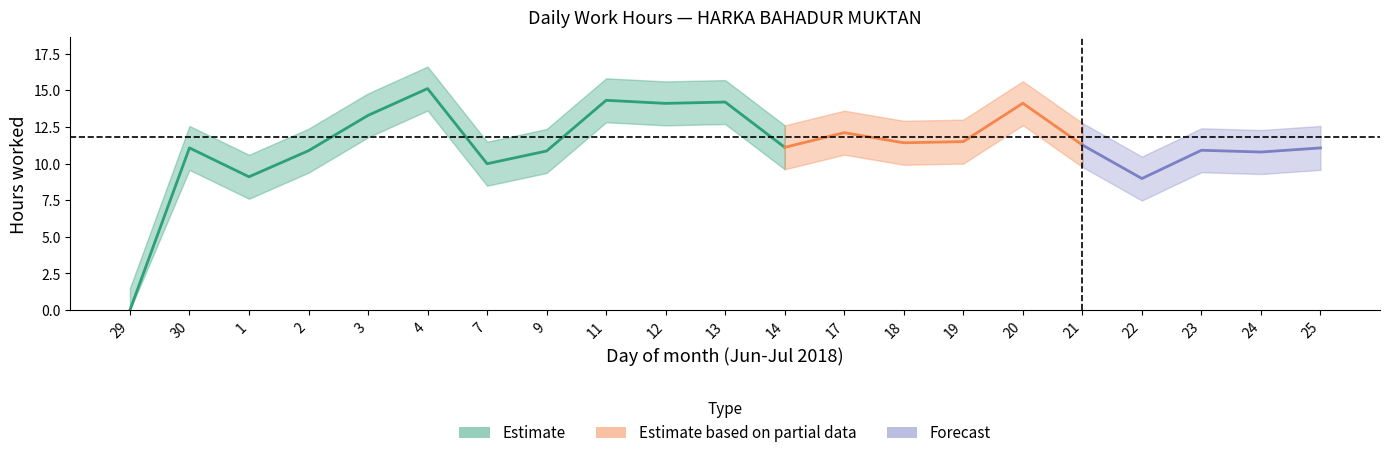

Where is the first local maximum?

30